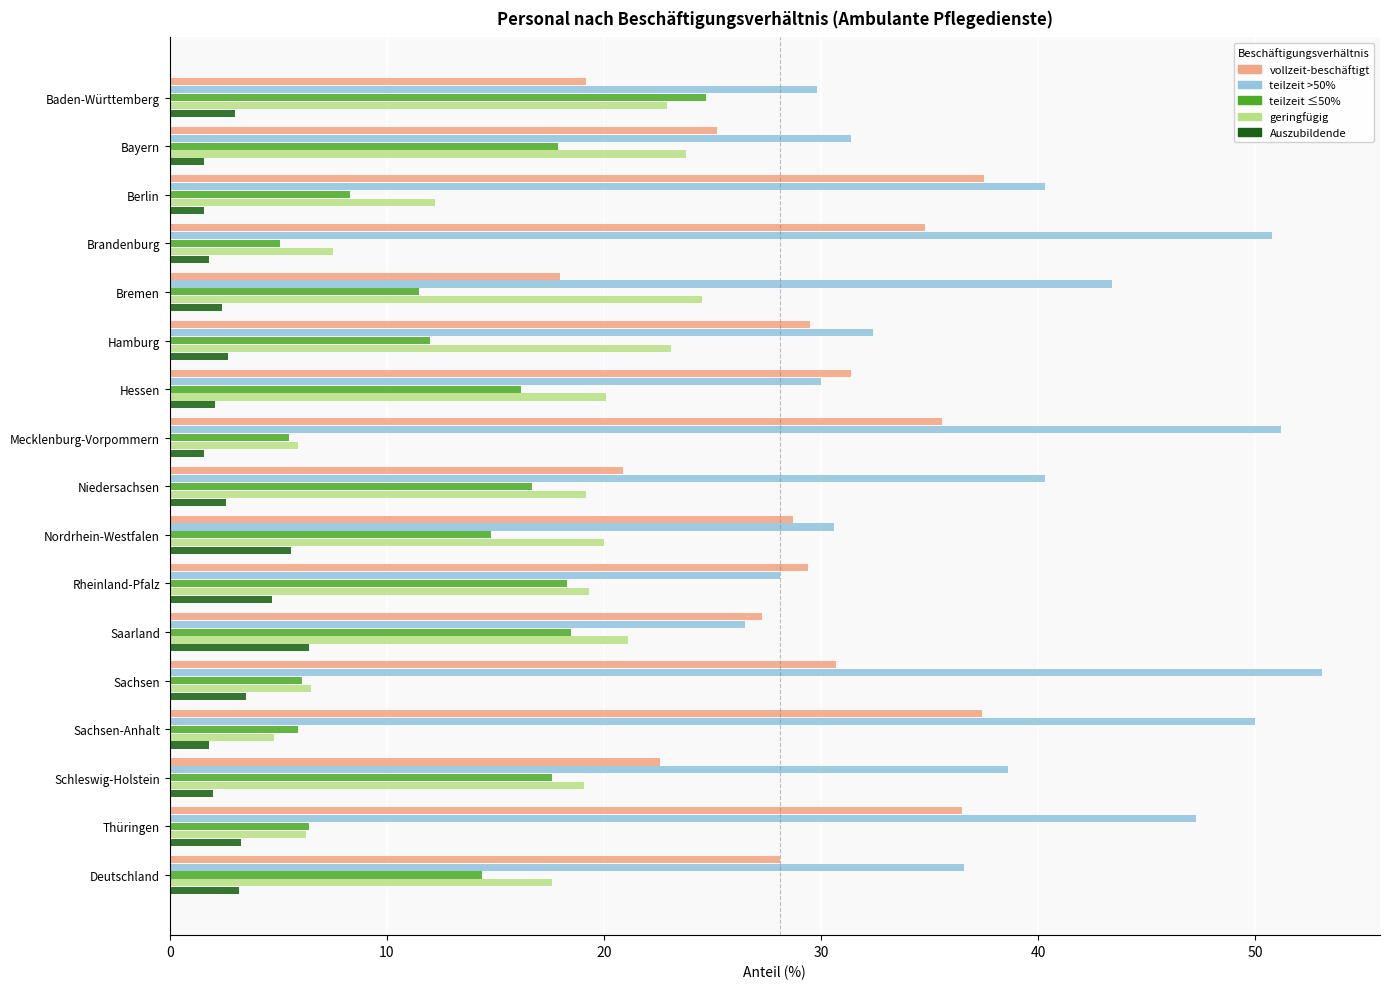

Which series has the largest total across all categories?

teilzeit >50%